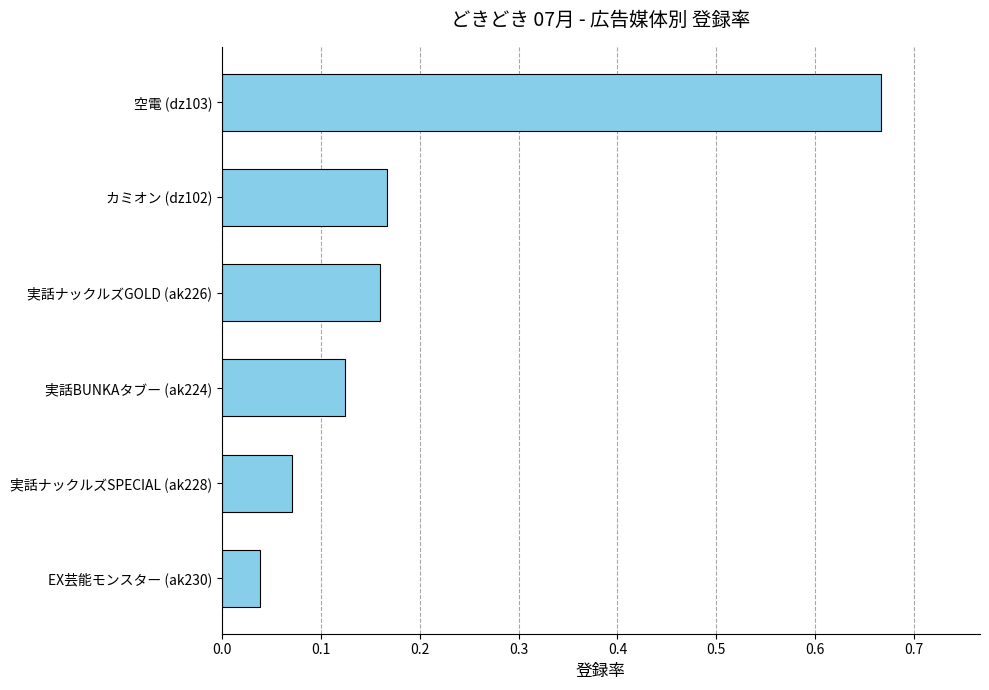

What is the sum of all values?

1.2